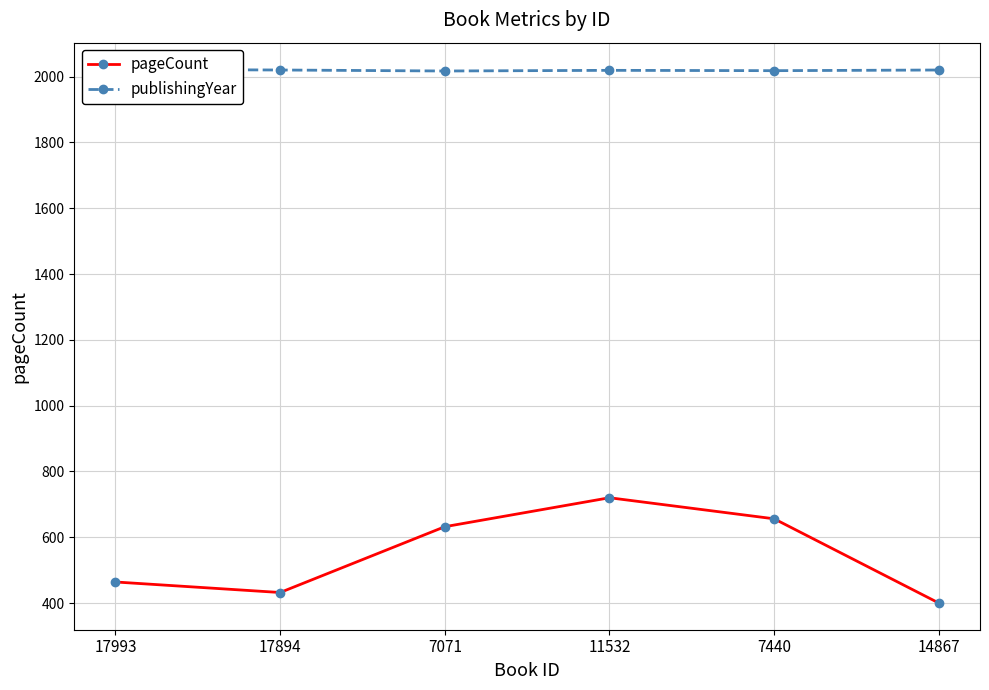

How many data points in publishingYear are above 2020?

1